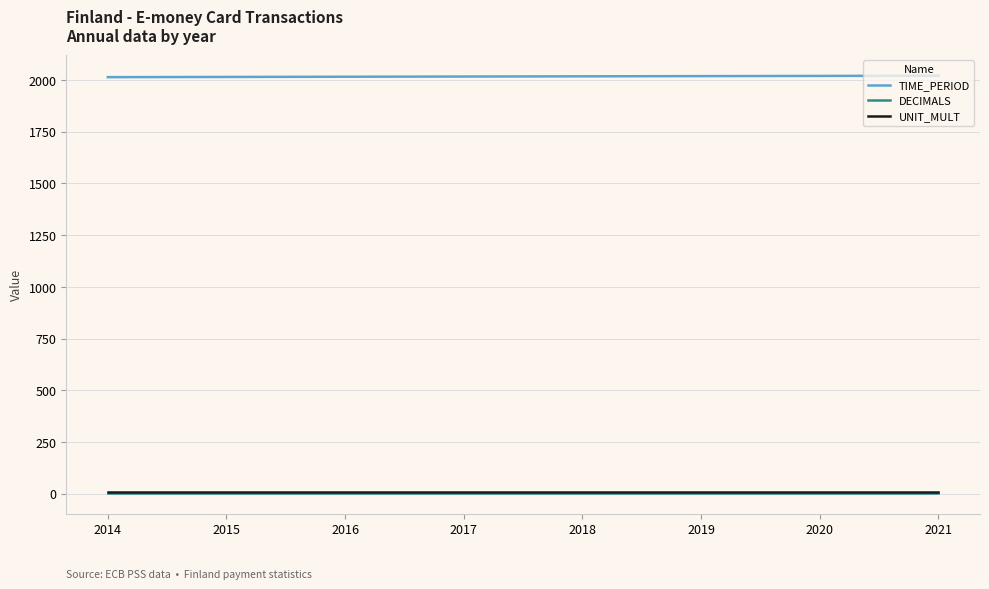

True or false: UNIT_MULT and TIME_PERIOD intersect in this chart.

False